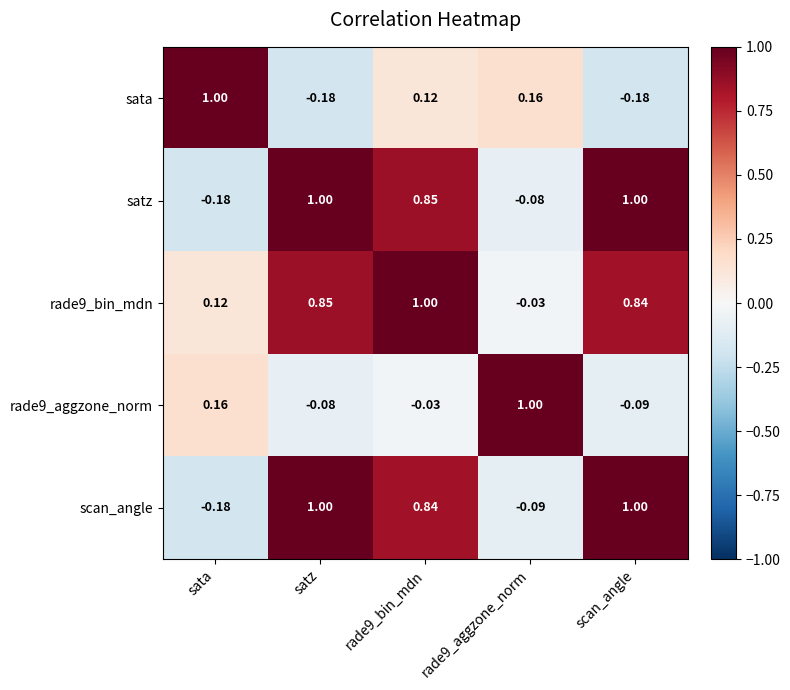

At which label does satz reach its minimum?

sata